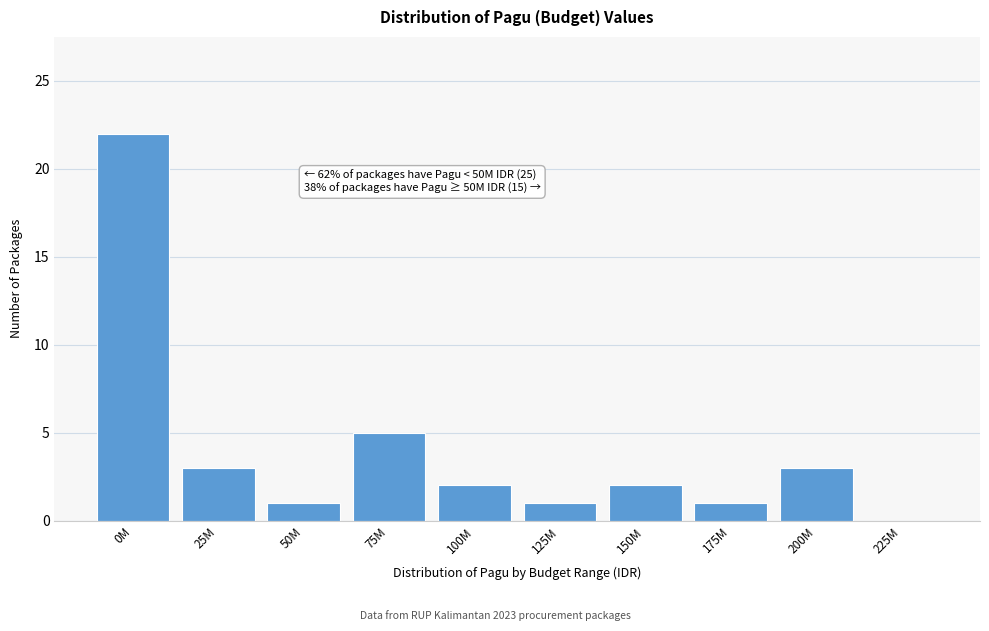

Reading left to right, extract all data points from this chart.

0M=22	25M=3	50M=1	75M=5	100M=2	125M=1	150M=2	175M=1	200M=3	225M=0